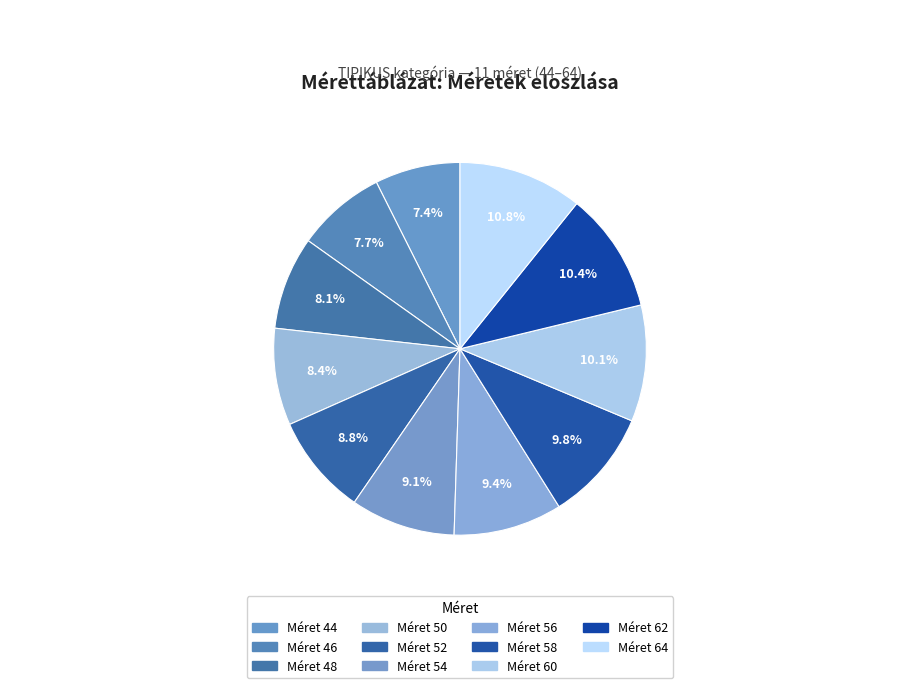

How many slices are in this pie chart?

11